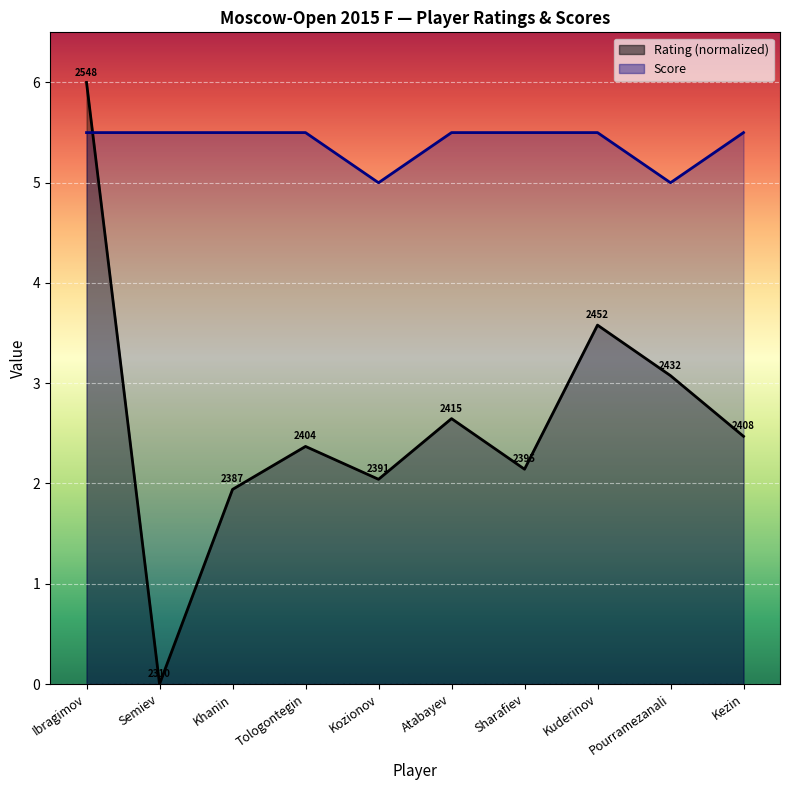

Which series ends up on top after the final intersection of Score and Rating?

Score